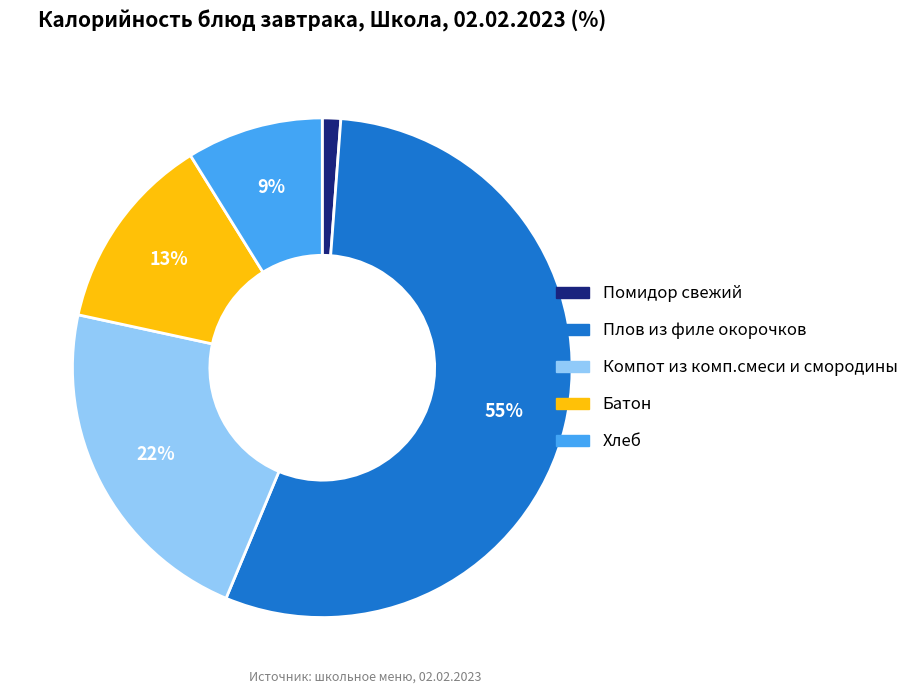

To the nearest percent, what is the difference between the largest and smallest slice percentages?

54%